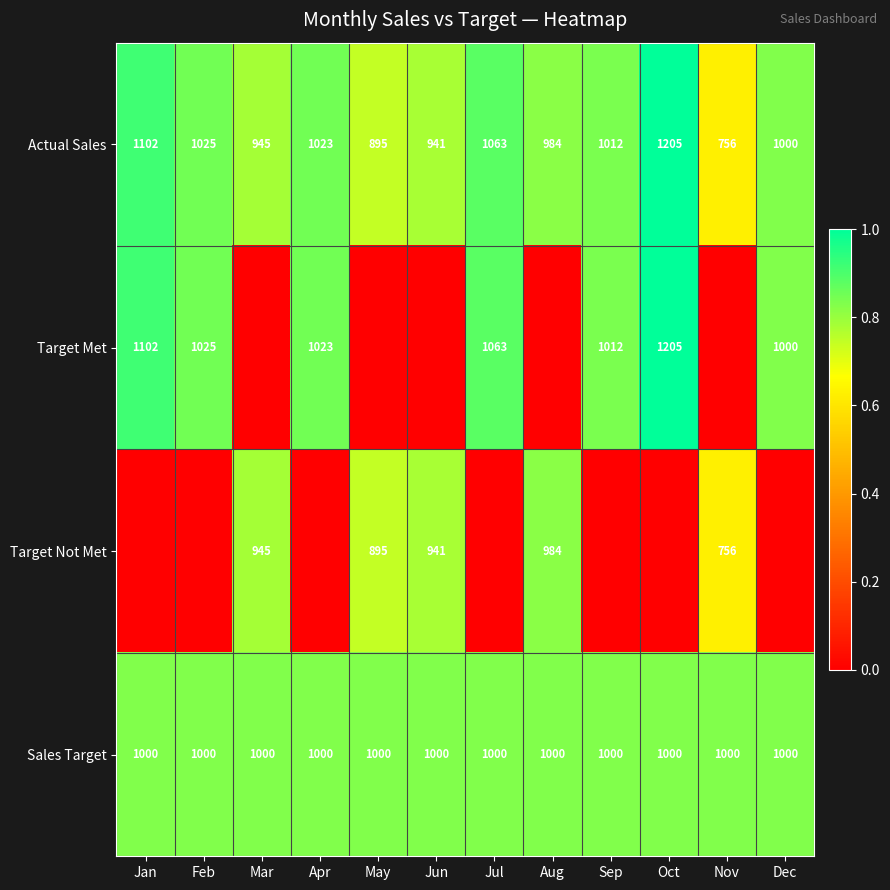

Is it true that Sales Target equals 1625 at Dec?

False